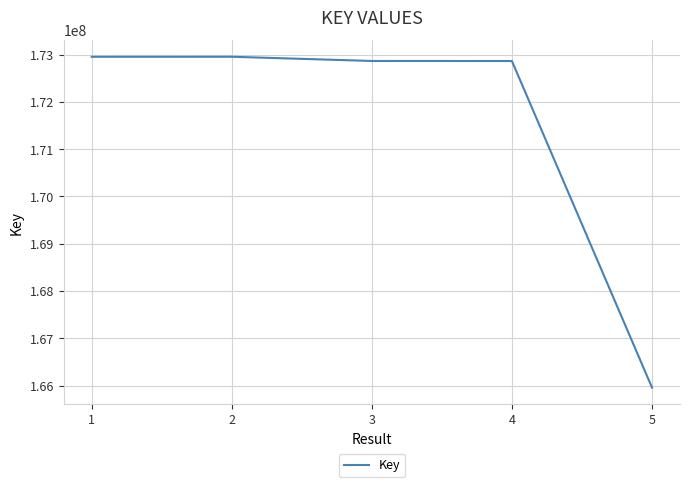

How many lines are shown in the chart?

1